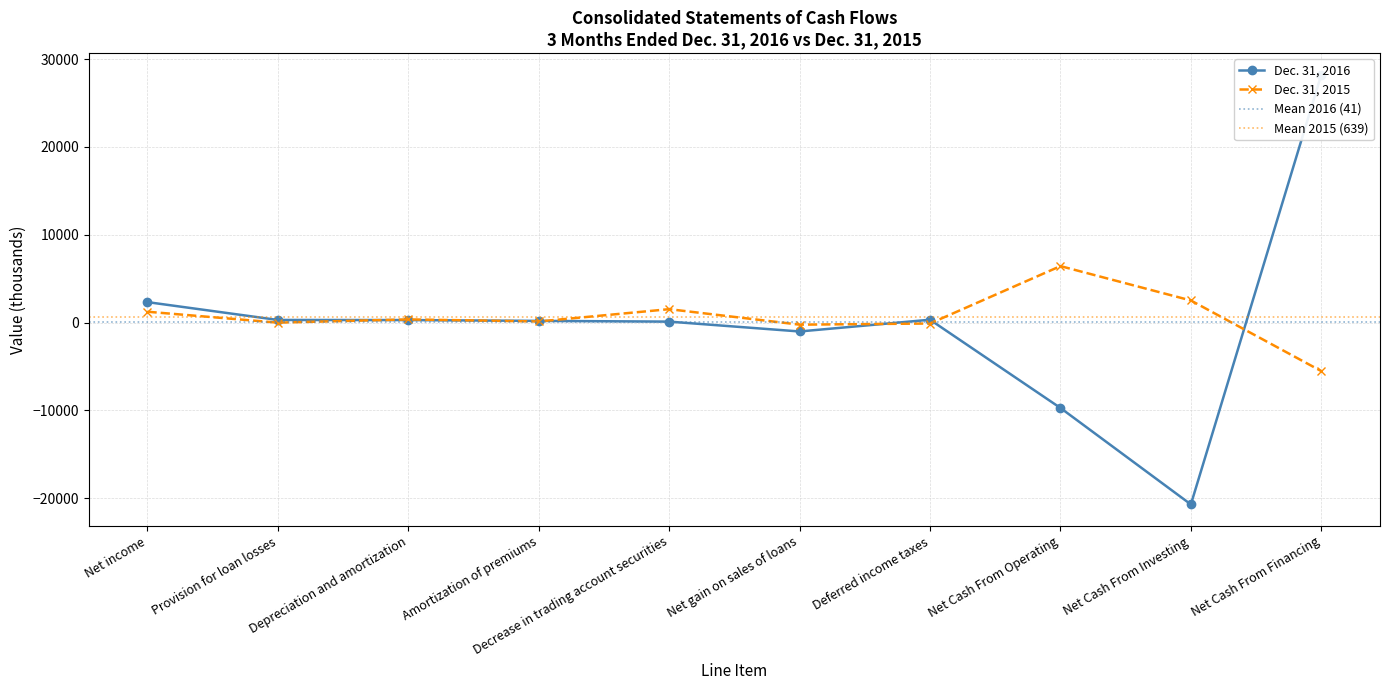

At which category does Dec. 31, 2016 reach its first local peak?

Deferred income taxes